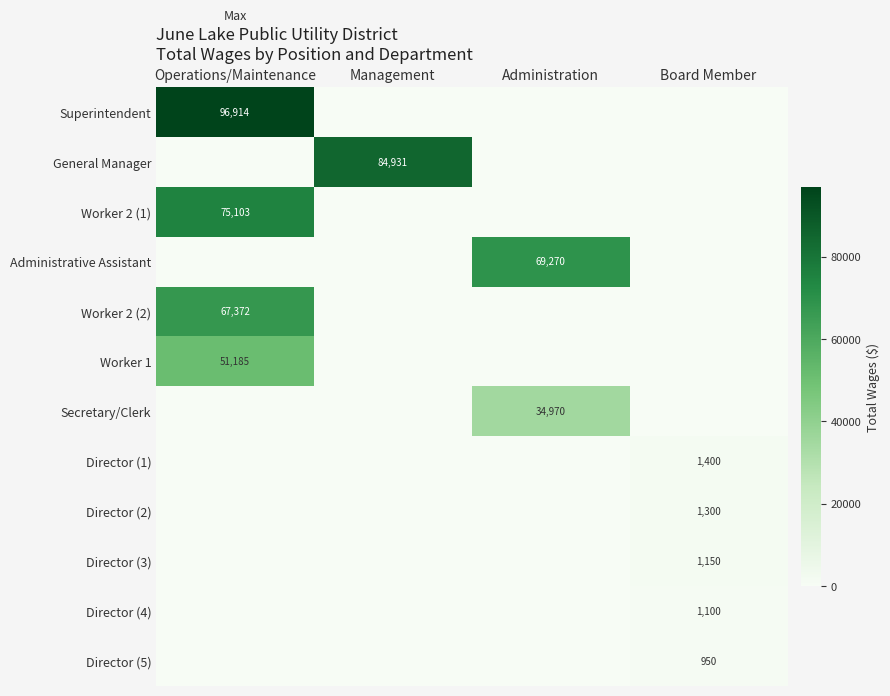

The value of Director (5) at Administration is 0. True or false?

True